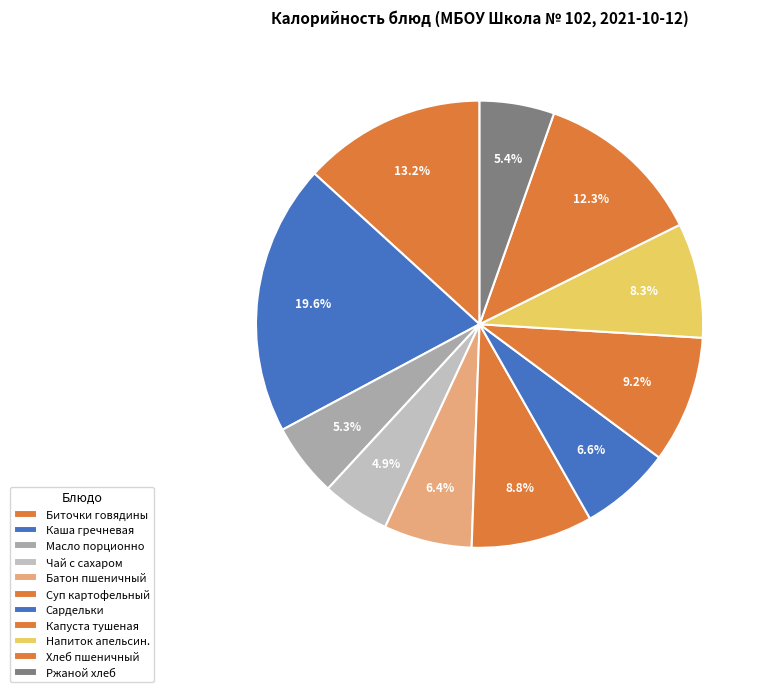

How many slices are in this pie chart?

11